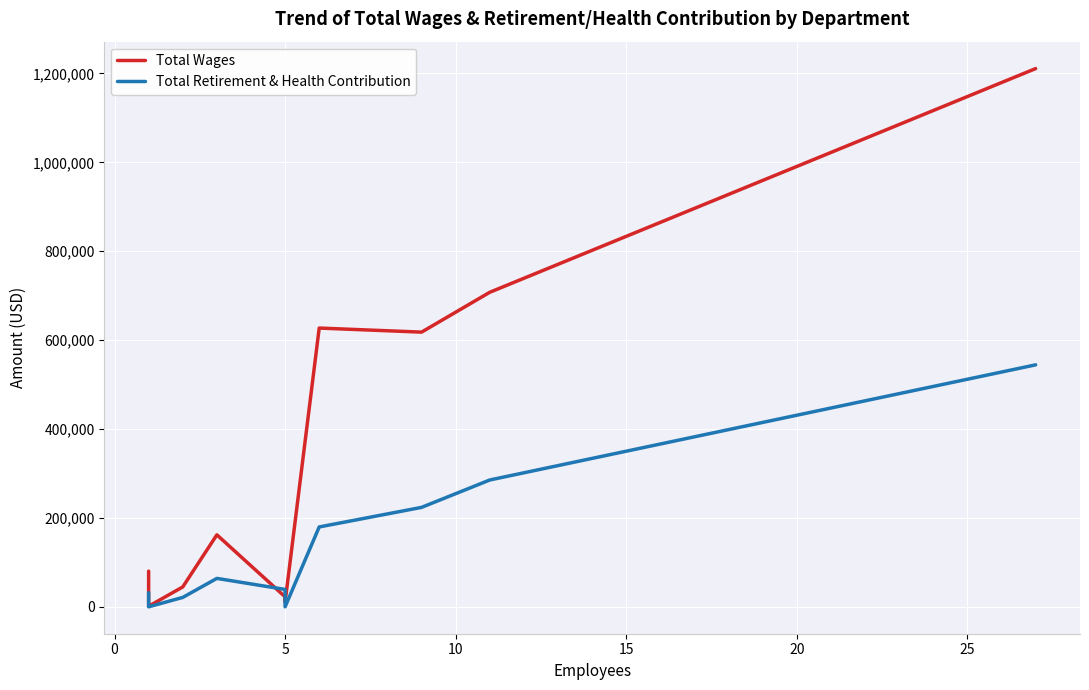

How many data points in Total Wages are above 80236?

5